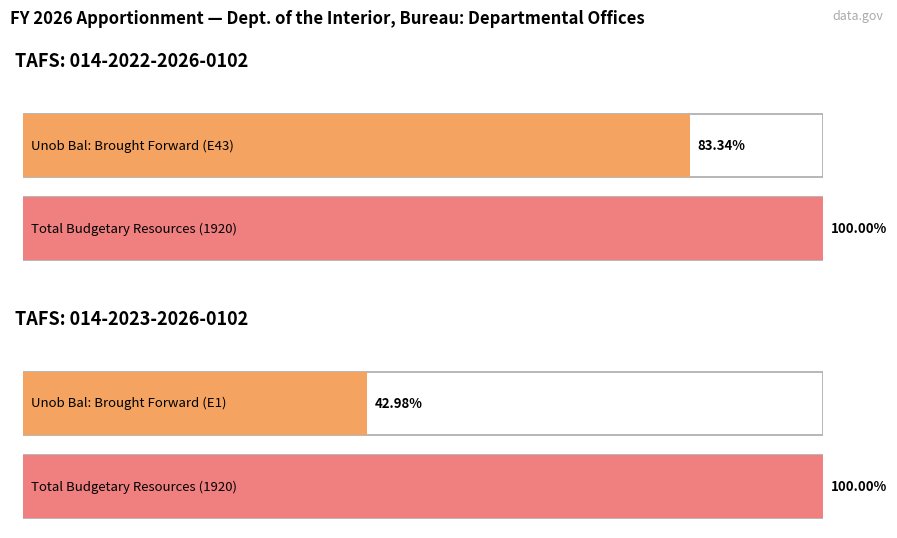

Between TAFS: 014-2022-2026-0102 and TAFS: 014-2023-2026-0102, which is larger?

TAFS: 014-2023-2026-0102